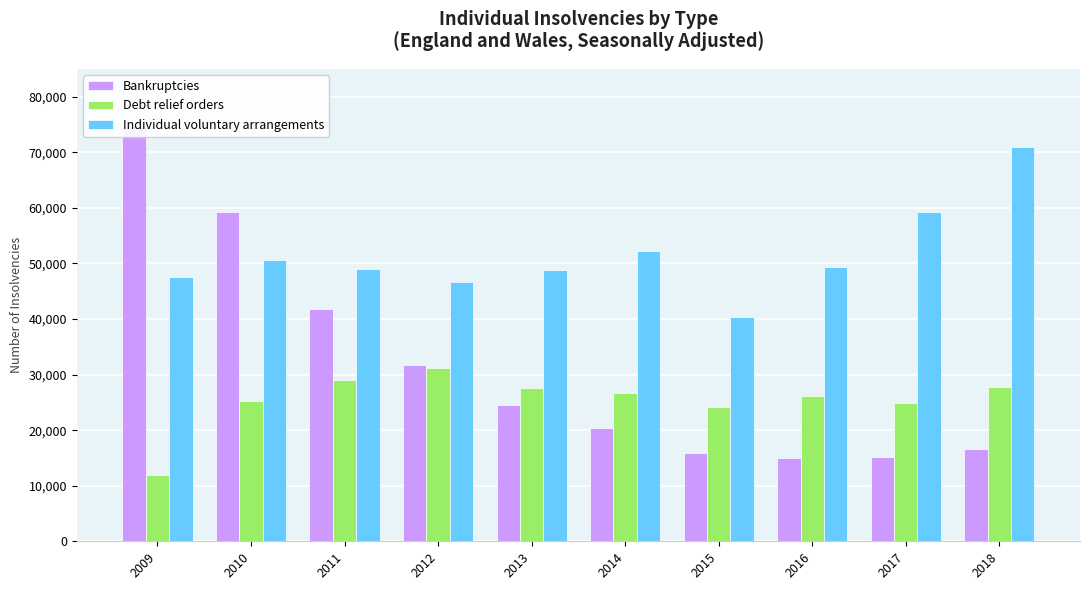

How many groups of bars are there?

10